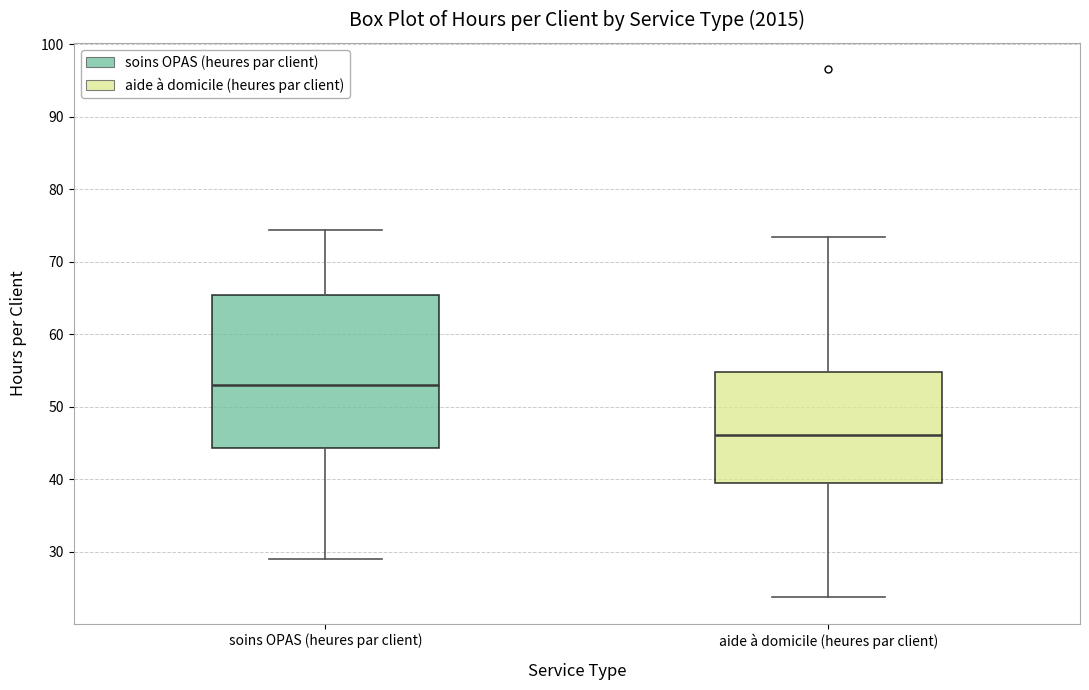

Comparing the boxes themselves (not the whiskers), which one is the tallest?

soins OPAS (heures par client)